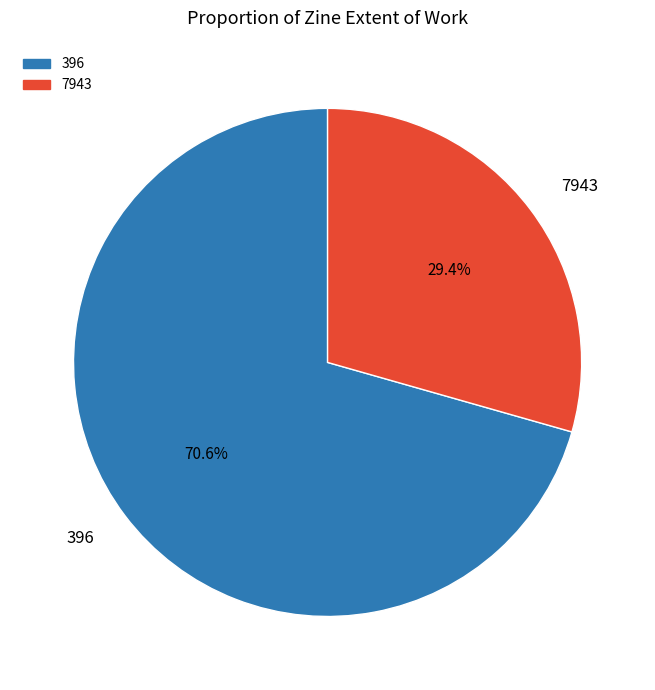

Count the number of slices in the pie.

2